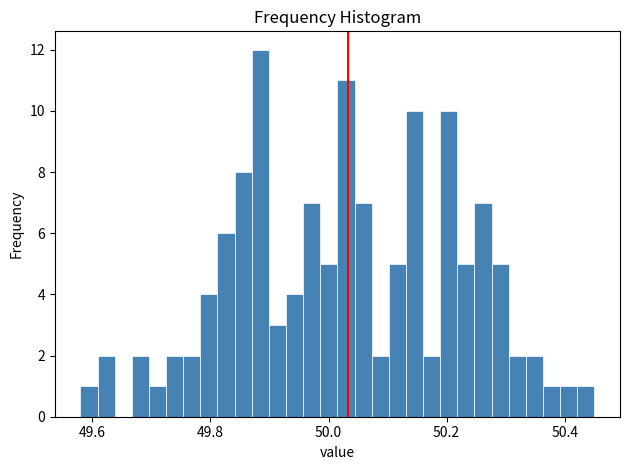

Around what value on the x-axis is the tallest bar? Give the approximate position of its centre, as read against the axis.

49.88